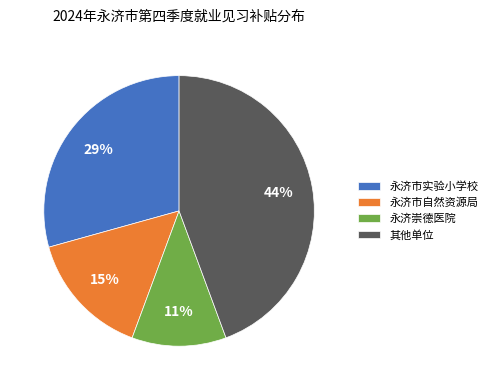

Which slice is the smallest?

永济崇德医院